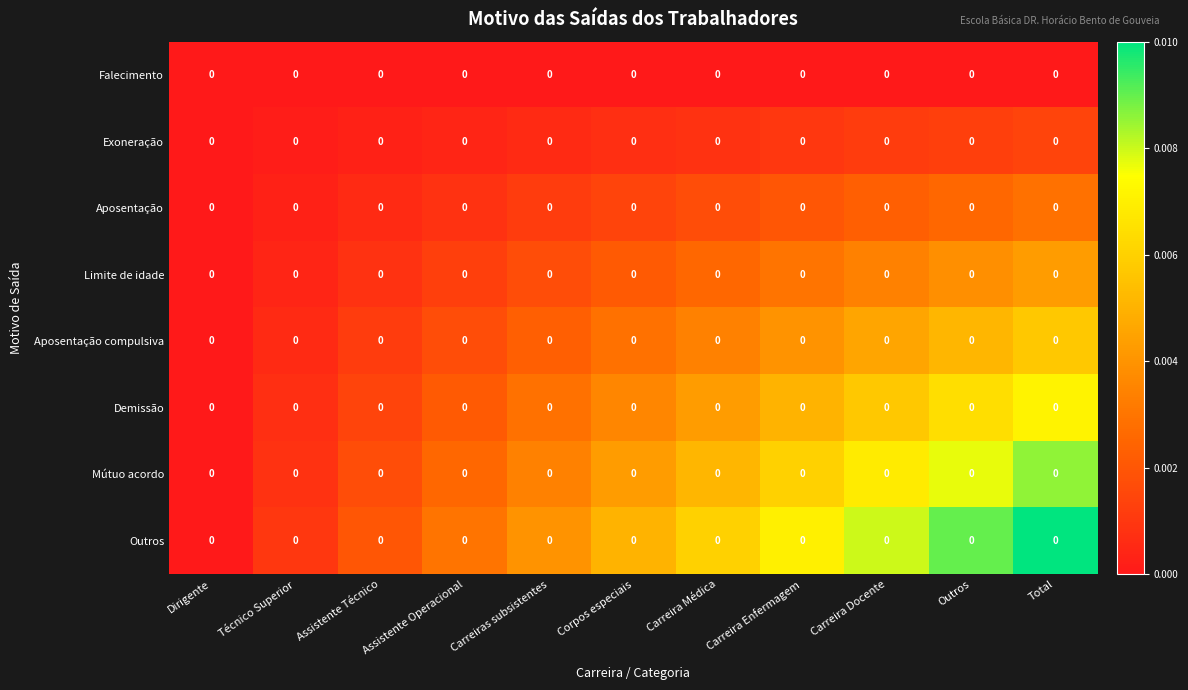

Is it true that Exoneração equals 0.0 at Dirigente?

True